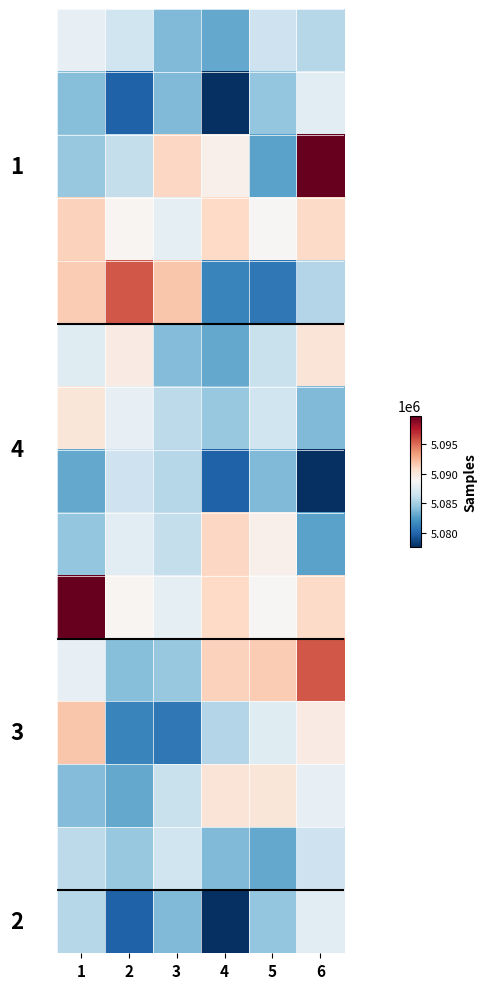

How many data points does each series have?

6